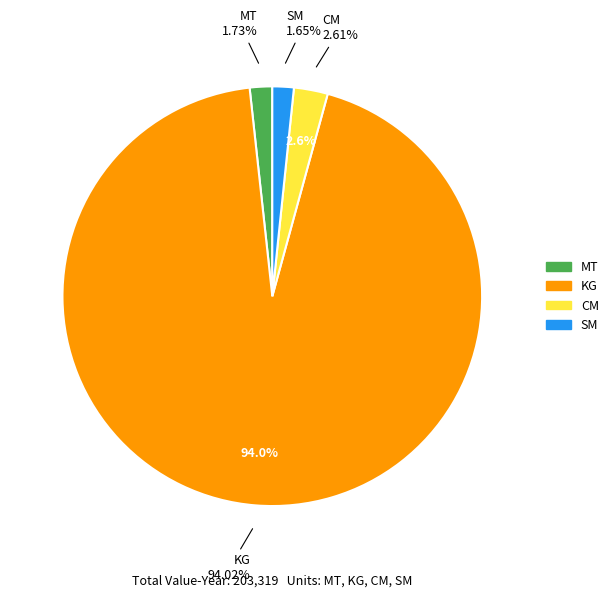

Is there any slice that represents more than half of the pie?

Yes